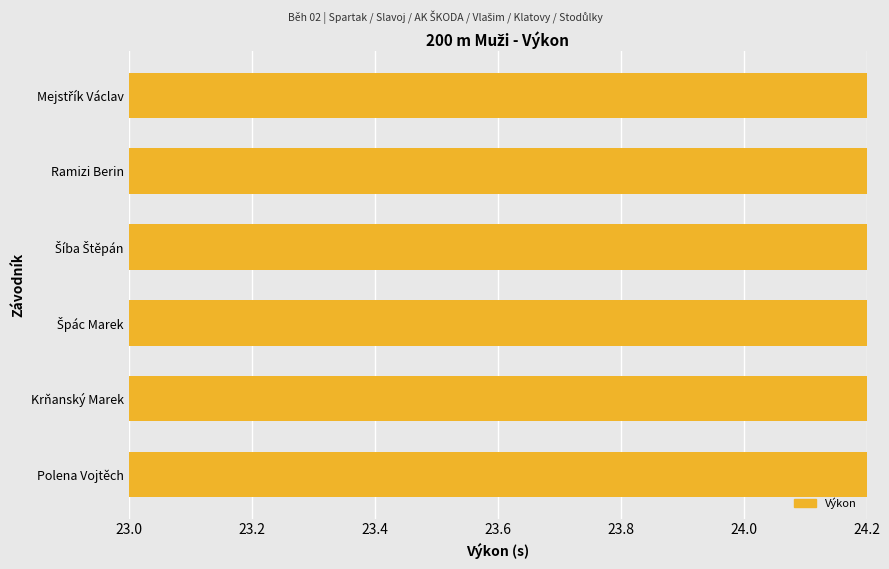

Is it true that the value at Polena Vojtěch is 37.1?

False